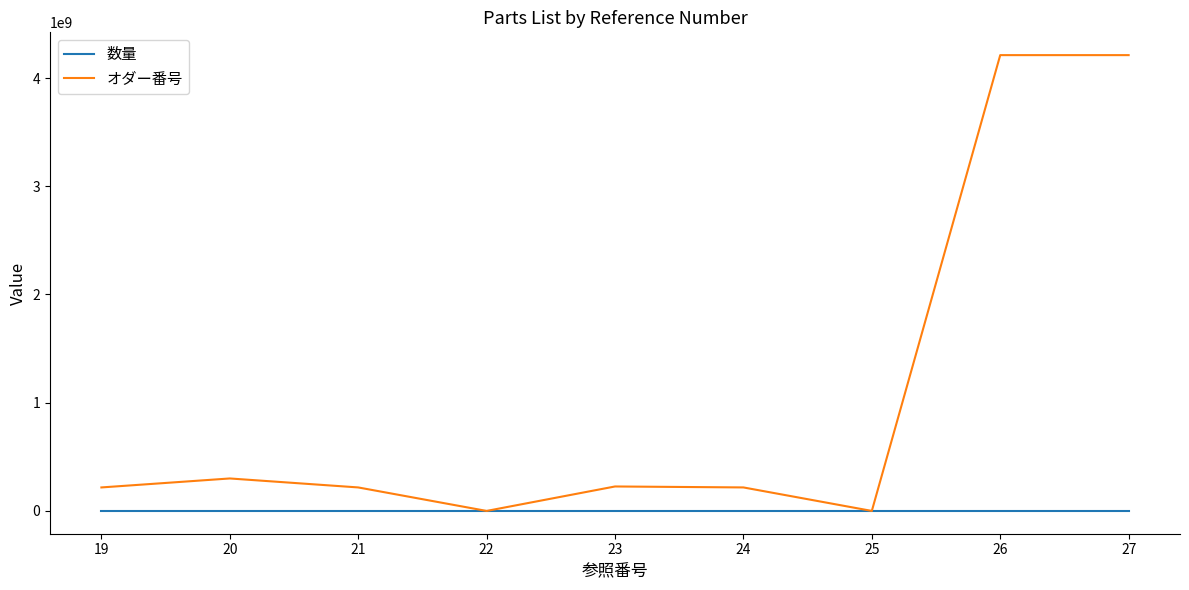

What is the maximum value shown in the chart?

4211503503